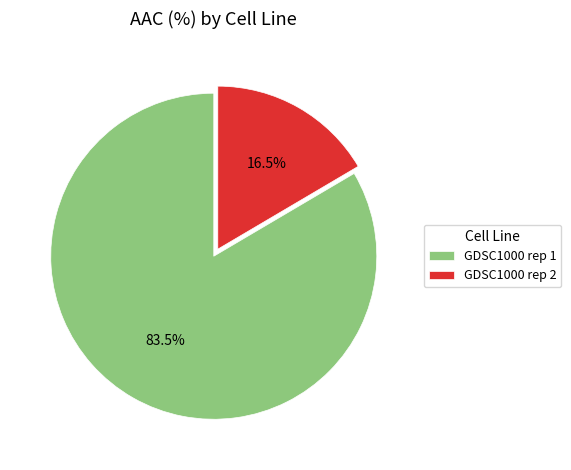

Which category accounts for the majority?

GDSC1000 rep 1